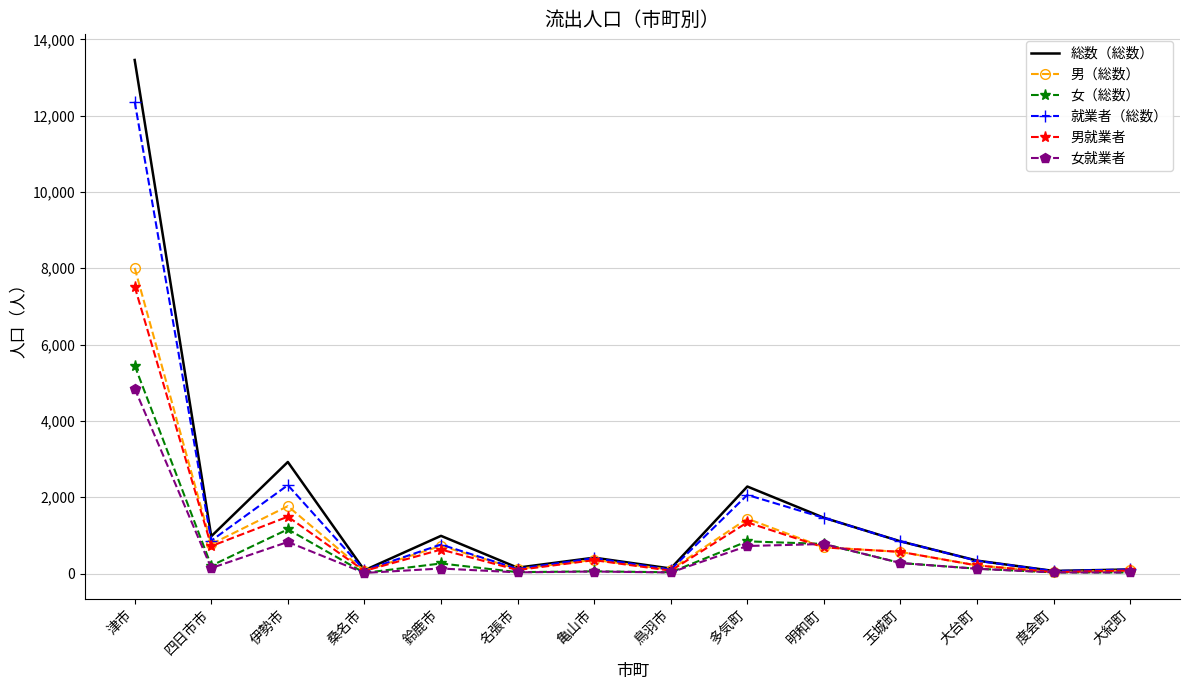

Which series has the widest spread of values?

総数（総数）